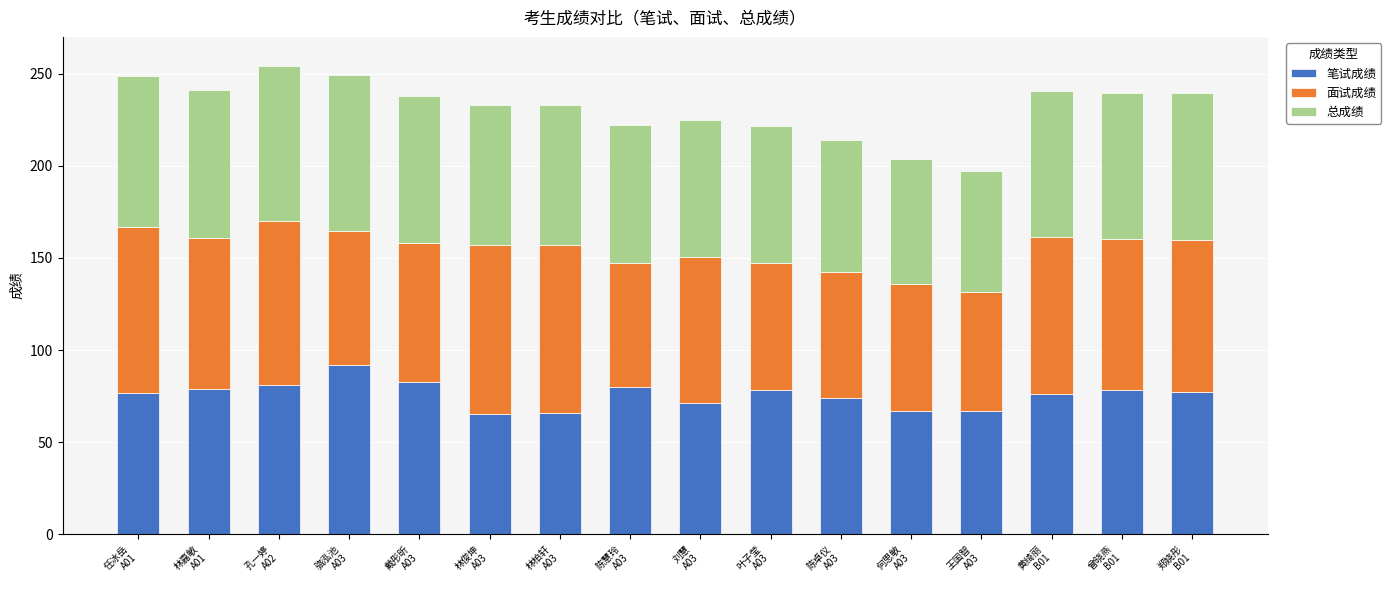

What is the lowest value of the 笔试成绩 series?

65.4